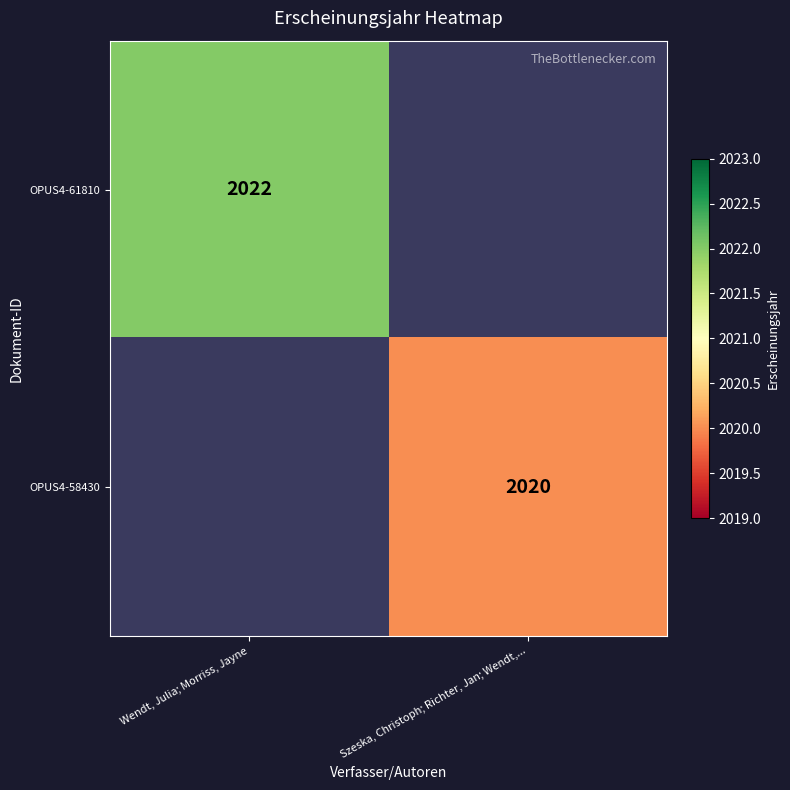

The value of OPUS4-61810 at Wendt, Julia; Morriss, Jayne is 2022. True or false?

True